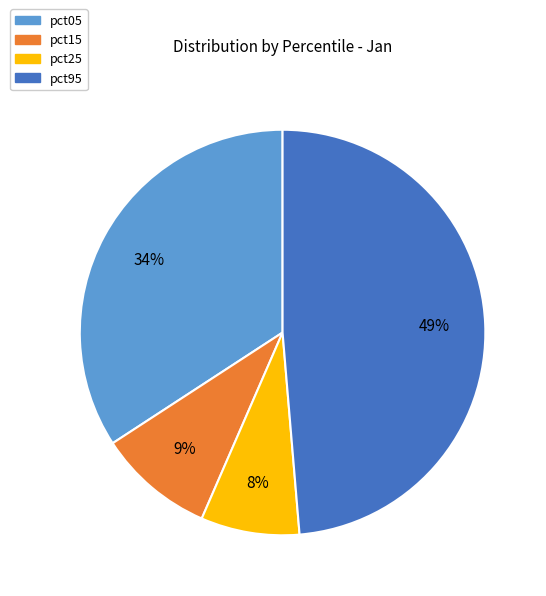

To the nearest percent, what is the average slice percentage?

25%